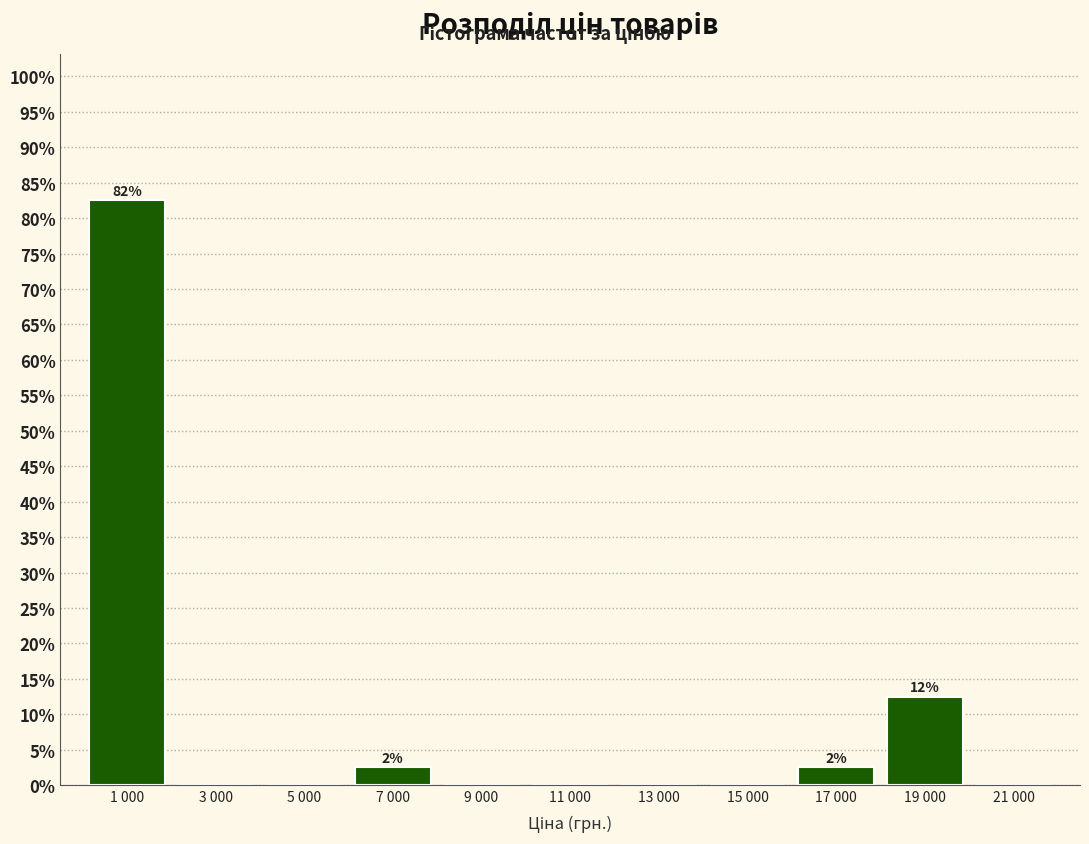

Reading right to left, what are all the values shown in this chart?

21 000=0.0	19 000=12.5	17 000=2.5	15 000=0.0	13 000=0.0	11 000=0.0	9 000=0.0	7 000=2.5	5 000=0.0	3 000=0.0	1 000=82.5